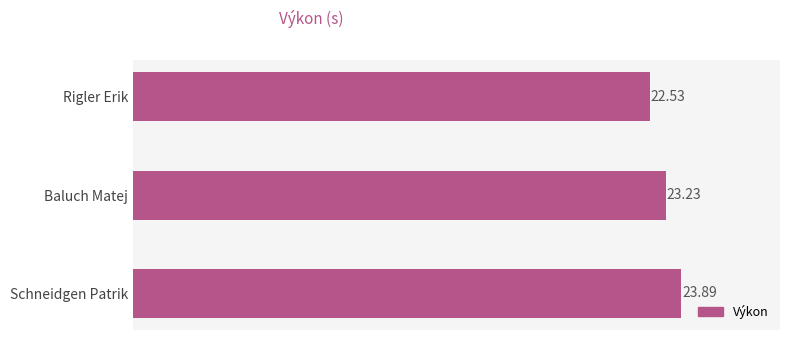

Where is the data nearest to the value 23?

Baluch Matej